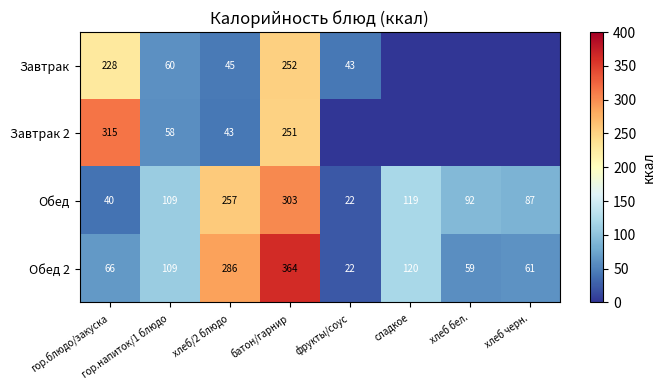

Is it true that Завтрак equals 118 at гор.блюдо/закуска?

False